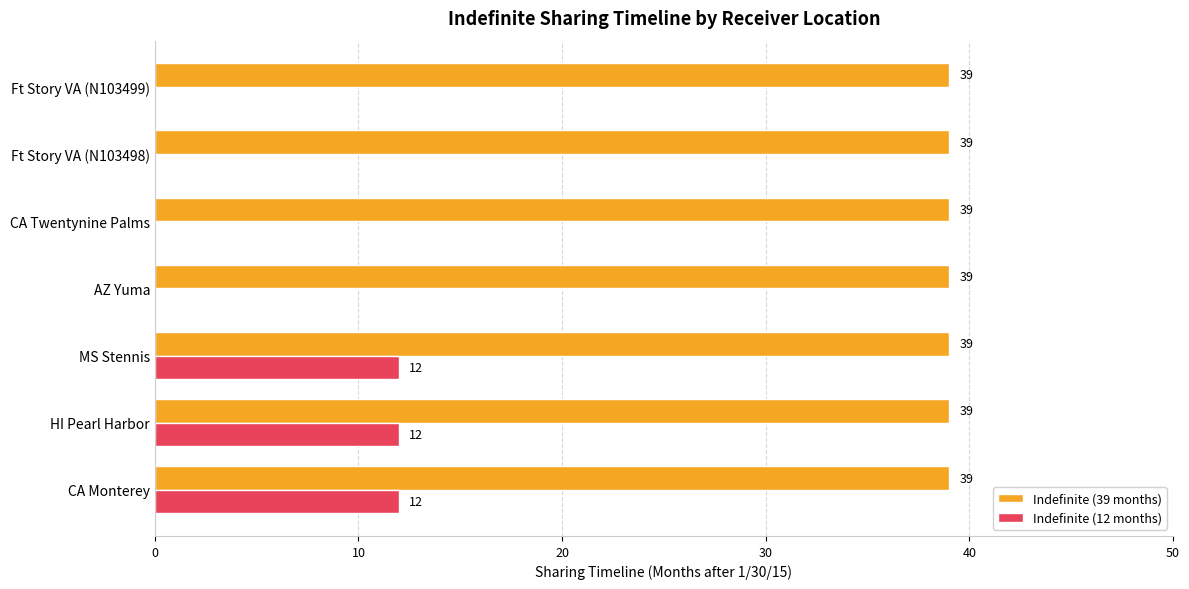

Is it true that Indefinite (39 months) equals 39 at CA Monterey?

True